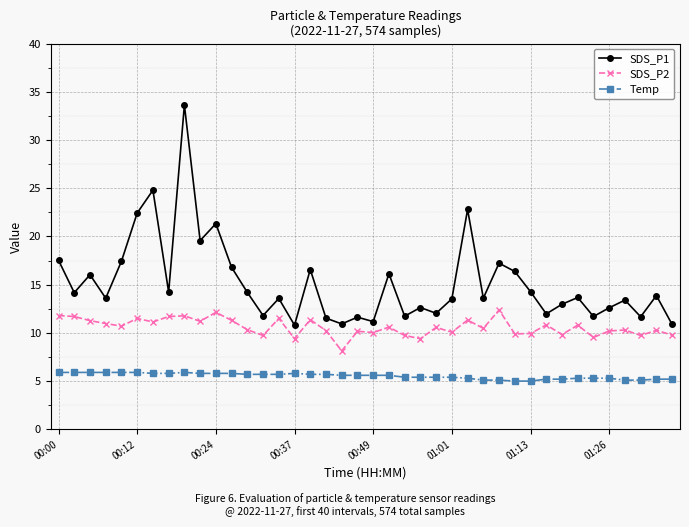

How many lines are shown in the chart?

3